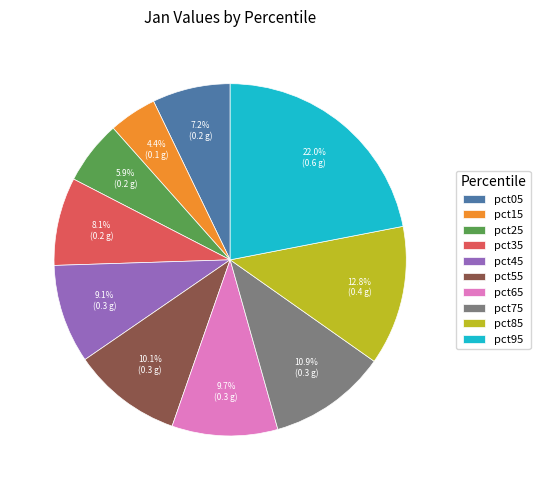

Does pct65 represent more than half of the total?

No